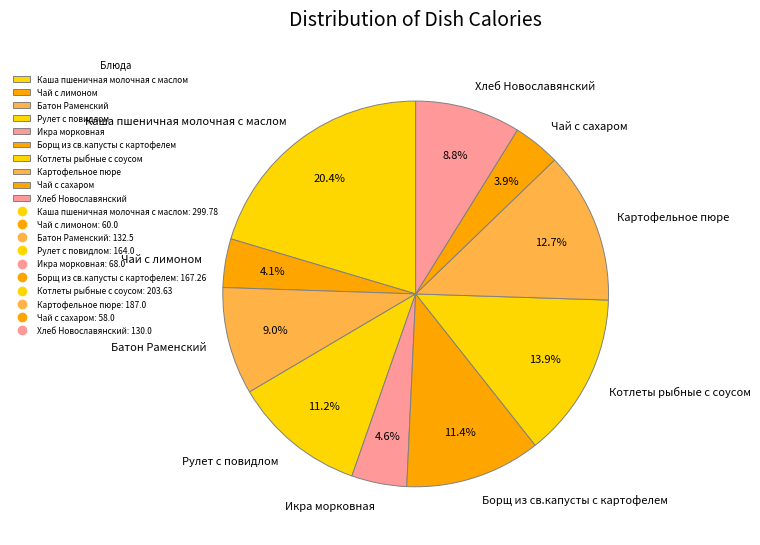

What percentage is NOT represented by Хлеб Новославянский?

91.2%